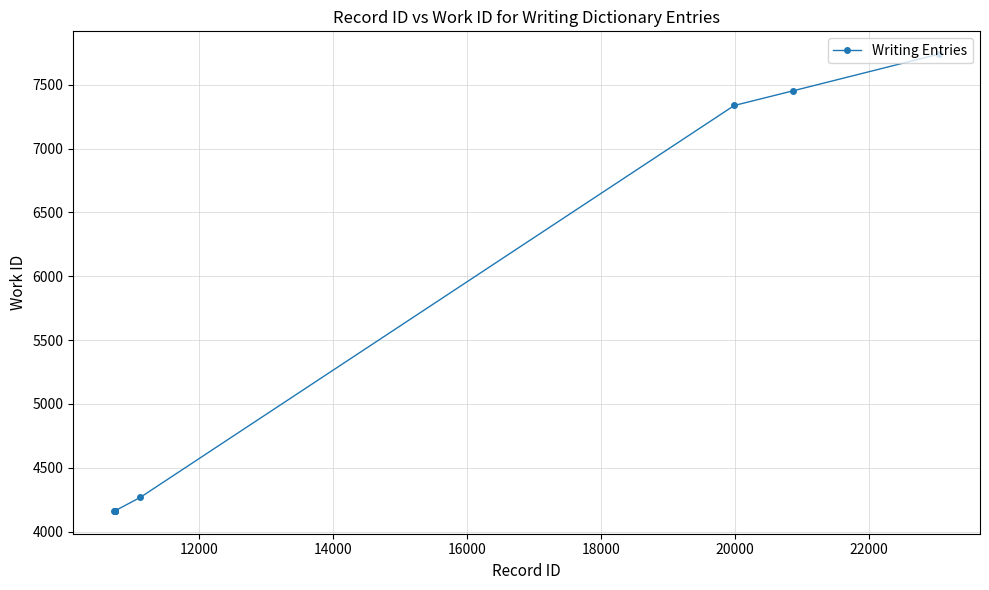

What is the average value?

5177